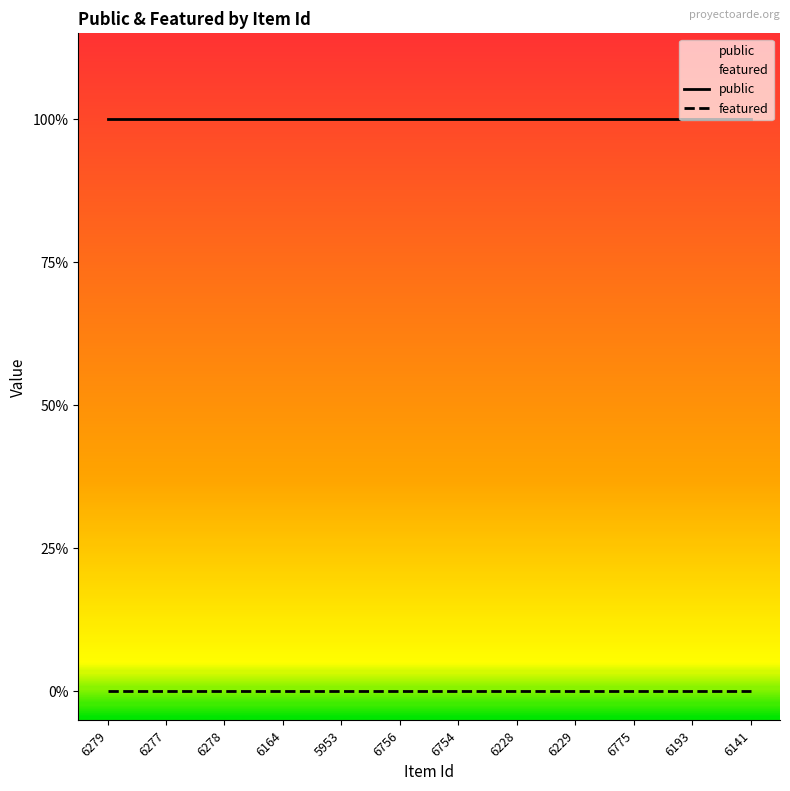

At which label does featured reach its minimum?

6279